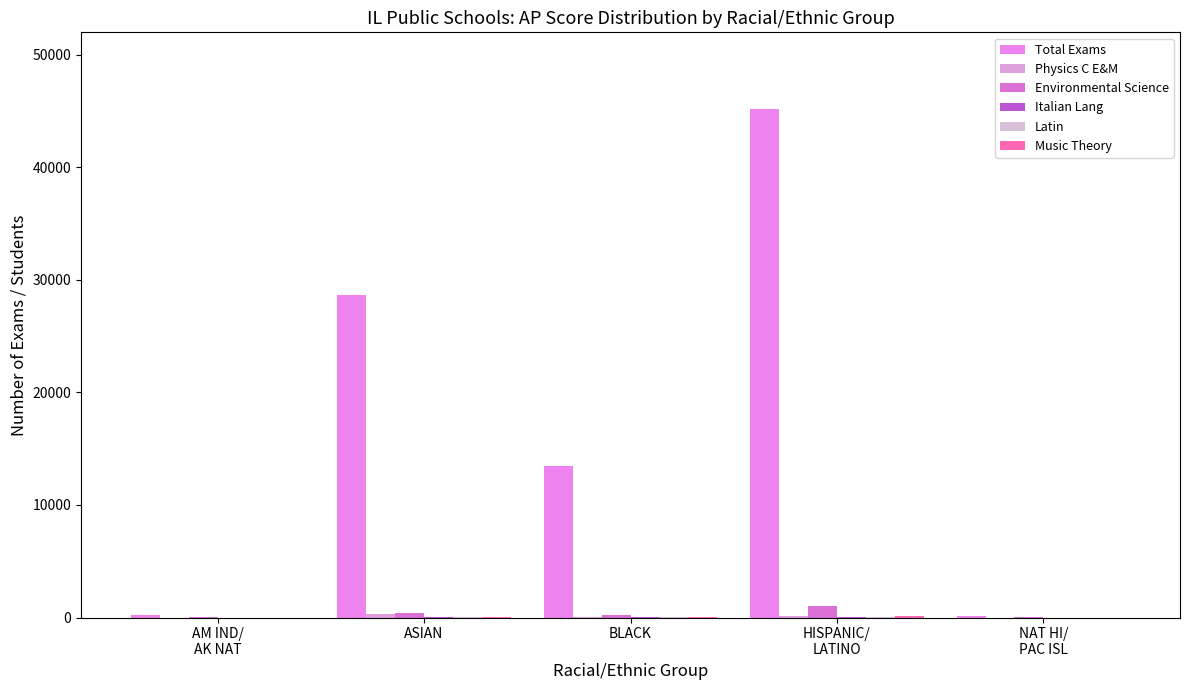

What is the difference between the highest and lowest values at HISPANIC/
LATINO?

45188